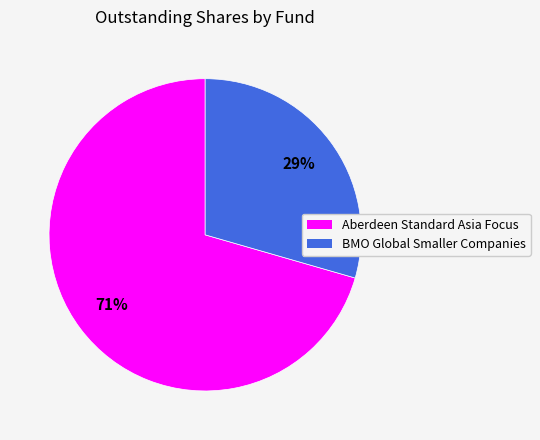

Is the sum of BMO Global Smaller Companies and Aberdeen Standard Asia Focus greater than half?

Yes